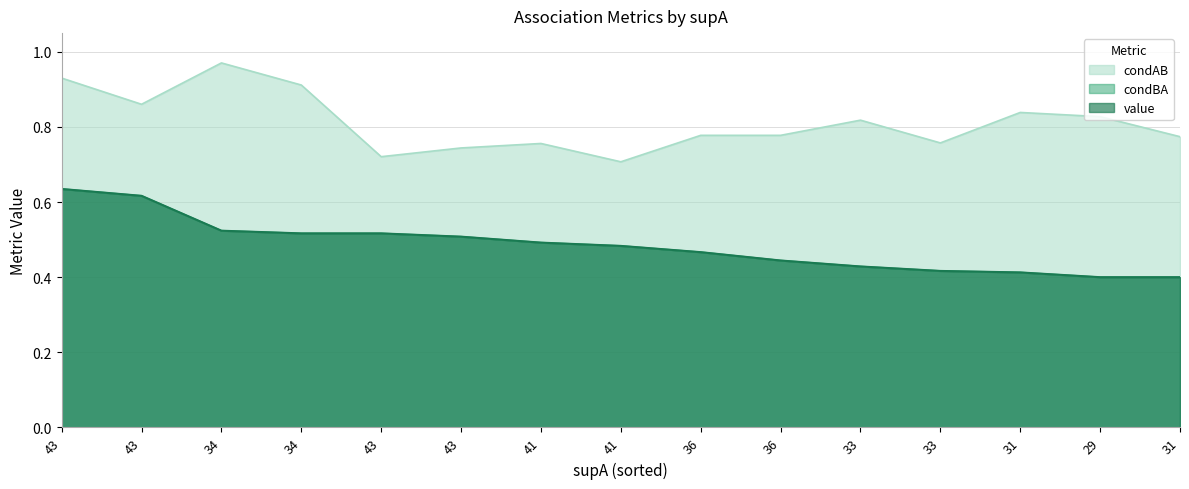

At how many categories does at least one series exceed 0?

15